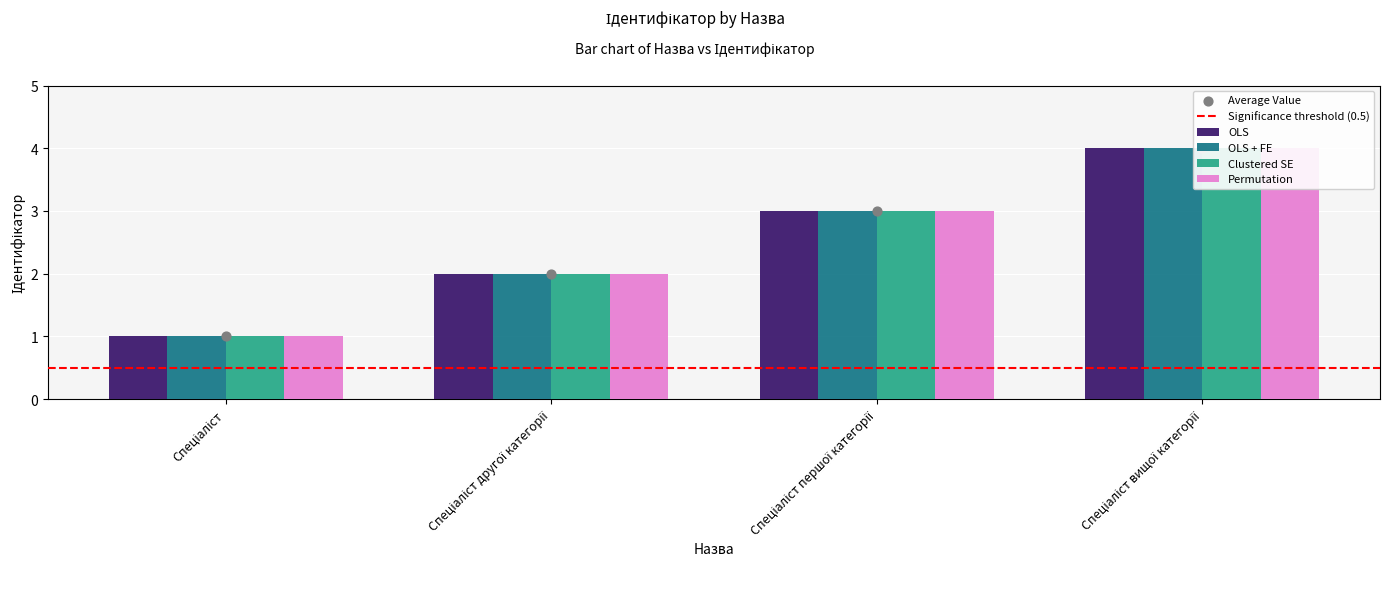

What is the total value across all series at Спеціаліст другої категорії?

8